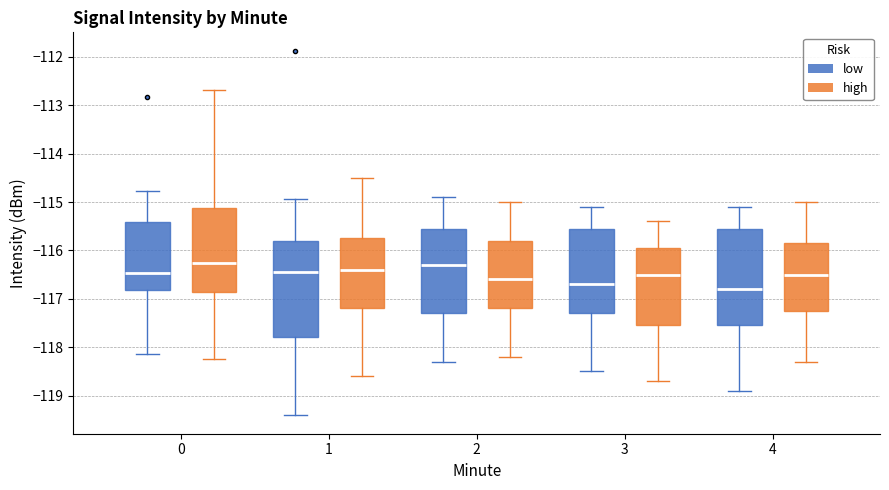

Reading left to right, read every box against the y-axis: the position of its median line, the range the box covers, and the ends of its whiskers. The values are not printed on the chart, so give them approximately, as read against the axis.

0 (low): median -116.5, box -116.8 to -115.4, whiskers -118.2 to -114.8
0 (high): median -116.3, box -116.9 to -115.1, whiskers -118.2 to -112.7
1 (low): median -116.4, box -117.8 to -115.8, whiskers -119.4 to -114.9
1 (high): median -116.4, box -117.2 to -115.7, whiskers -118.6 to -114.5
2 (low): median -116.3, box -117.3 to -115.5, whiskers -118.3 to -114.9
2 (high): median -116.6, box -117.2 to -115.8, whiskers -118.2 to -115.0
3 (low): median -116.7, box -117.3 to -115.5, whiskers -118.5 to -115.1
3 (high): median -116.5, box -117.5 to -115.9, whiskers -118.7 to -115.4
4 (low): median -116.8, box -117.5 to -115.5, whiskers -118.9 to -115.1
4 (high): median -116.5, box -117.2 to -115.8, whiskers -118.3 to -115.0